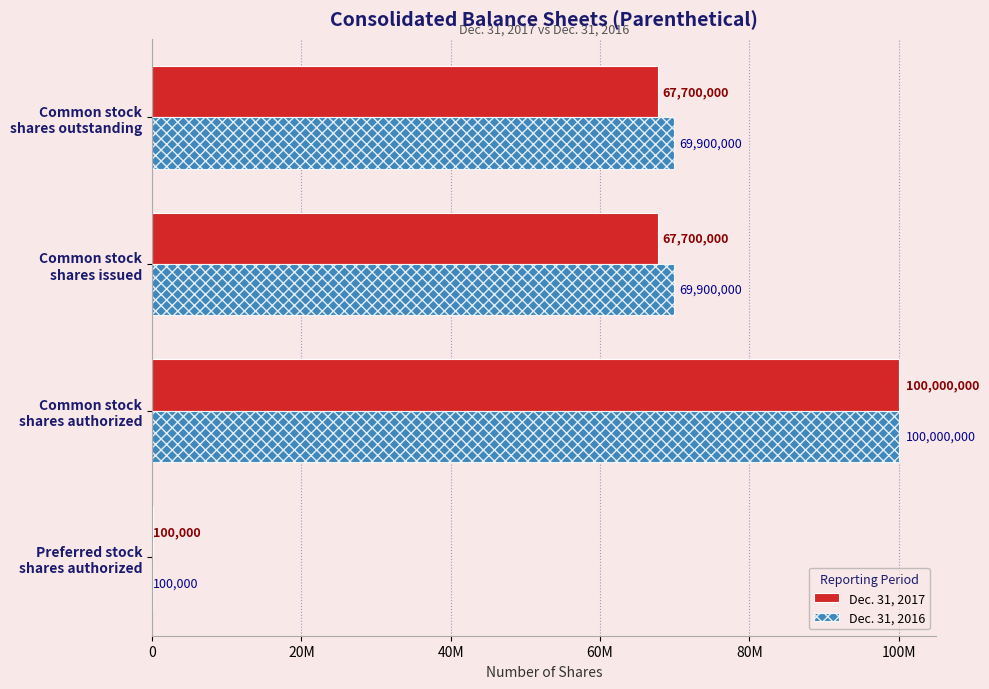

Does the chart contain stacked bars?

No